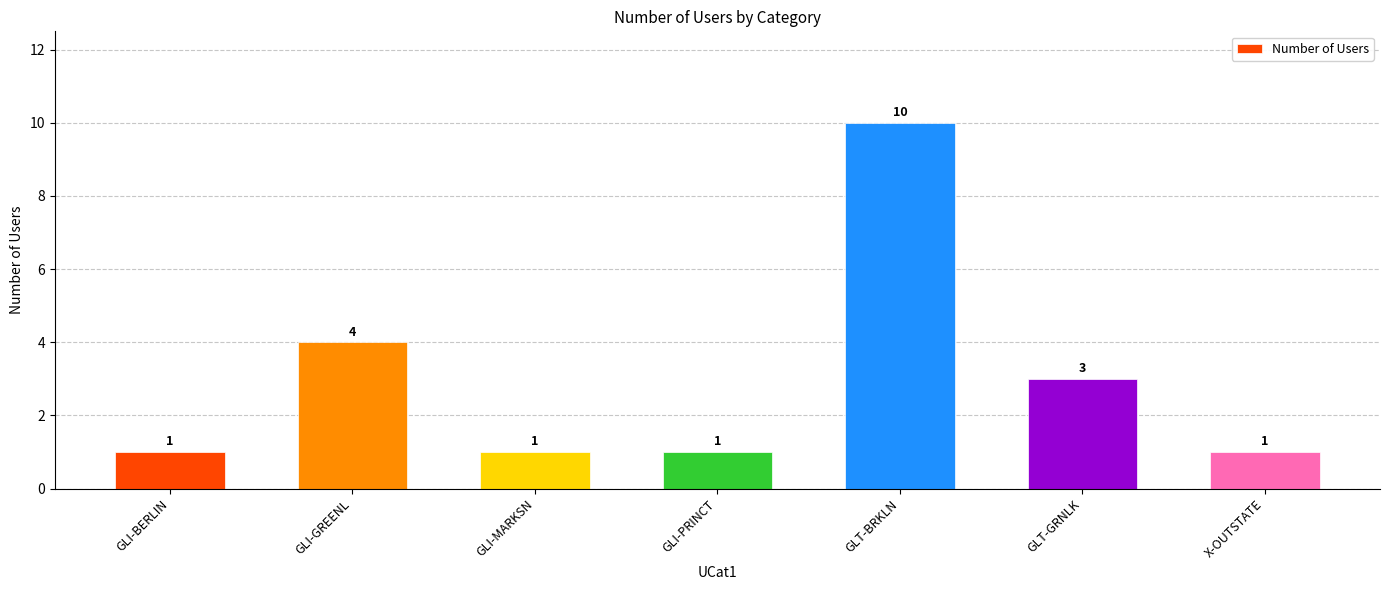

Are the bars horizontal?

No